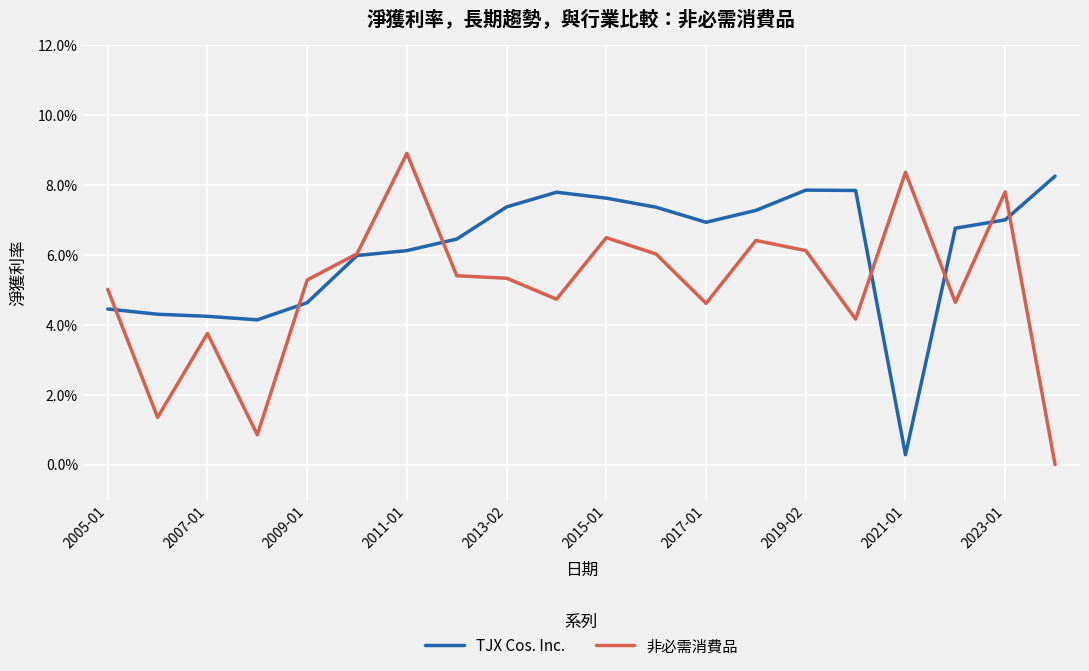

Rank the series by their maximum value, from highest to lowest.

非必需消費品, TJX Cos. Inc.